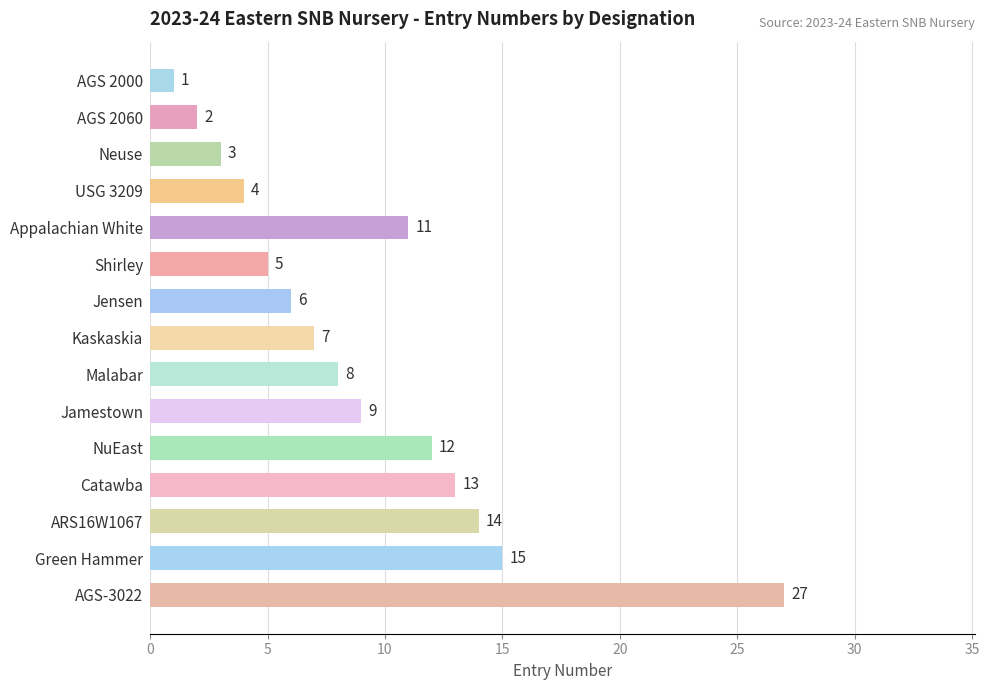

Reading top to bottom, list all the values displayed in this chart.

AGS 2000=1	AGS 2060=2	Neuse=3	USG 3209=4	Appalachian White=11	Shirley=5	Jensen=6	Kaskaskia=7	Malabar=8	Jamestown=9	NuEast=12	Catawba=13	ARS16W1067=14	Green Hammer=15	AGS-3022=27